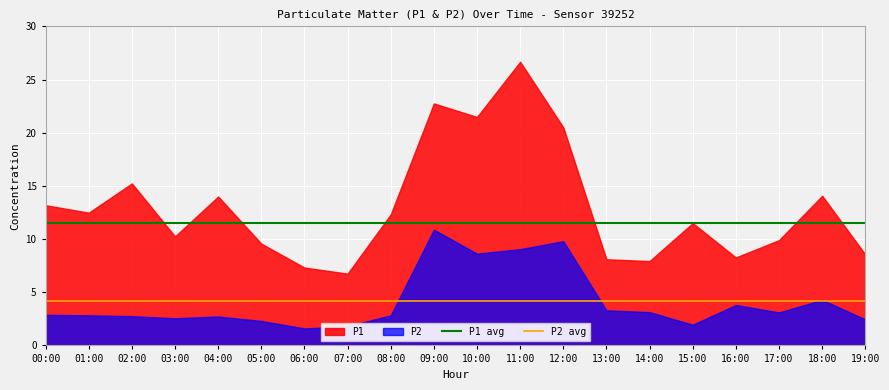

Count the number of data series in this chart.

2